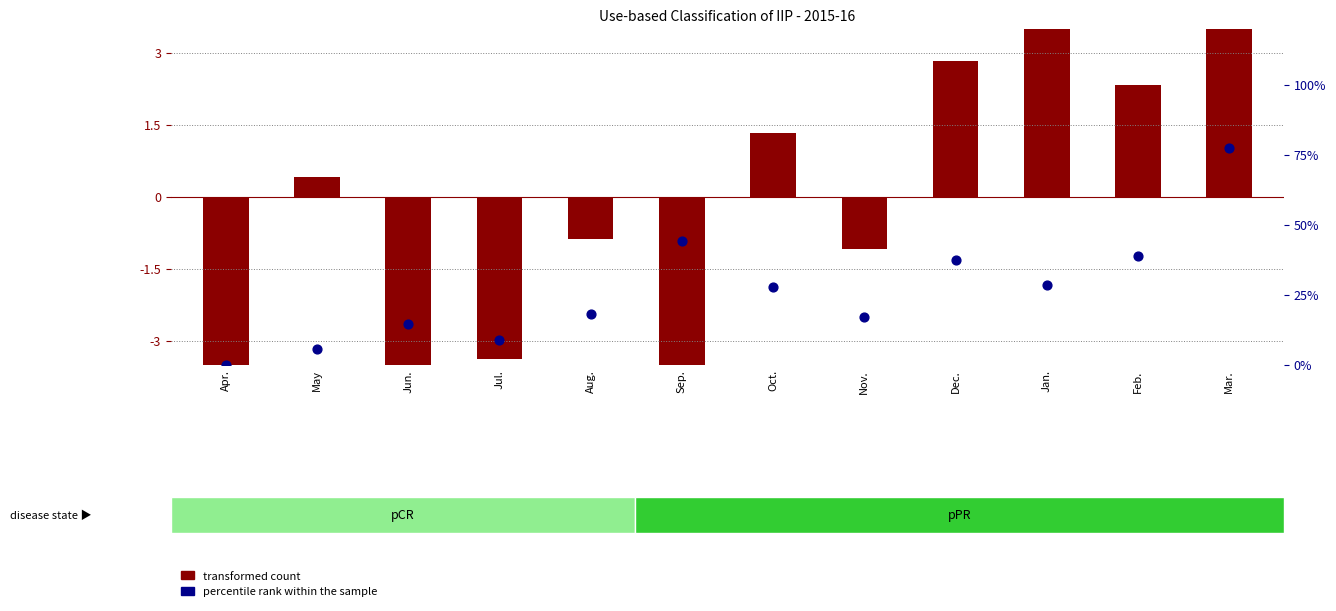

At which category is the sum across all series the highest?

Mar.